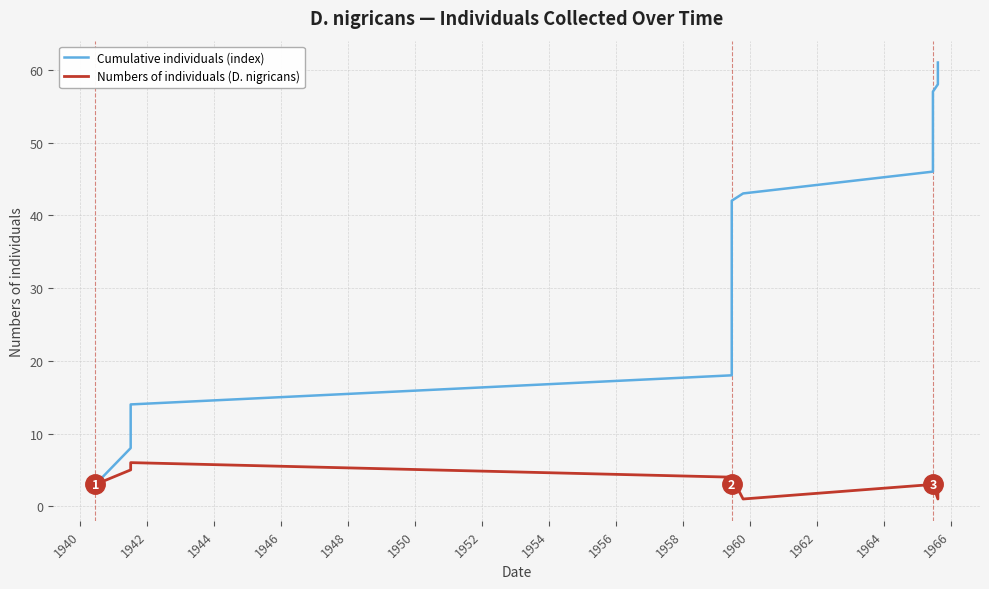

True or false: Numbers of individuals (D. nigricans) and Cumulative individuals (index) intersect in this chart.

False